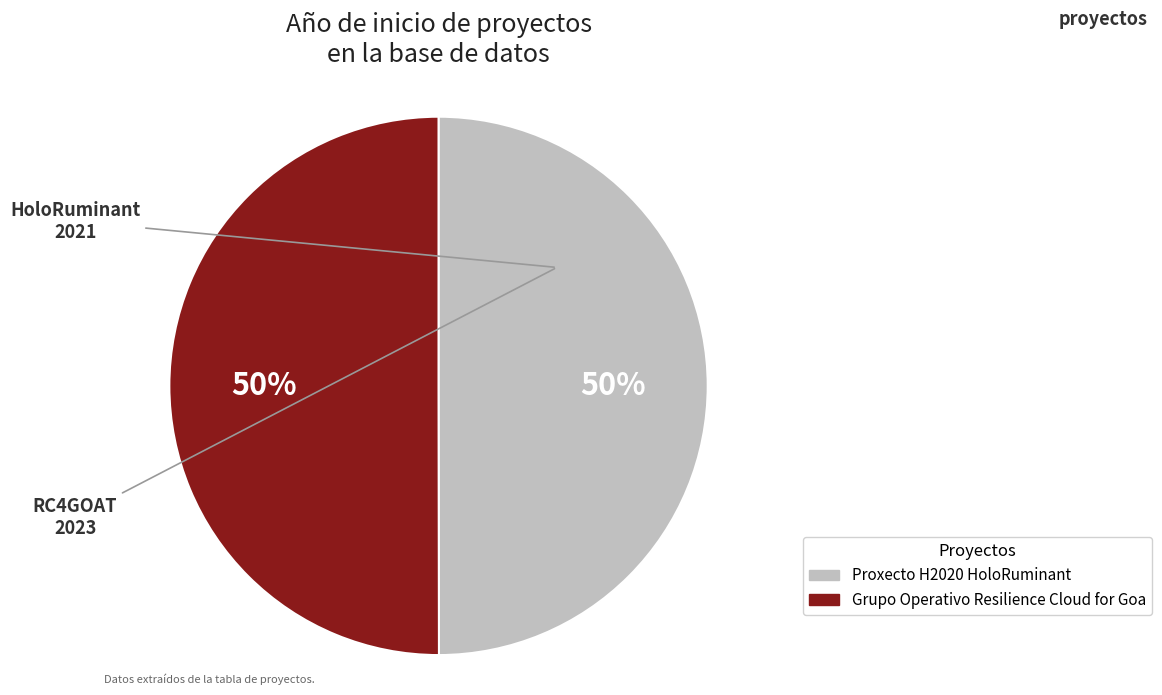

To the nearest percent, what is the average slice percentage?

50%